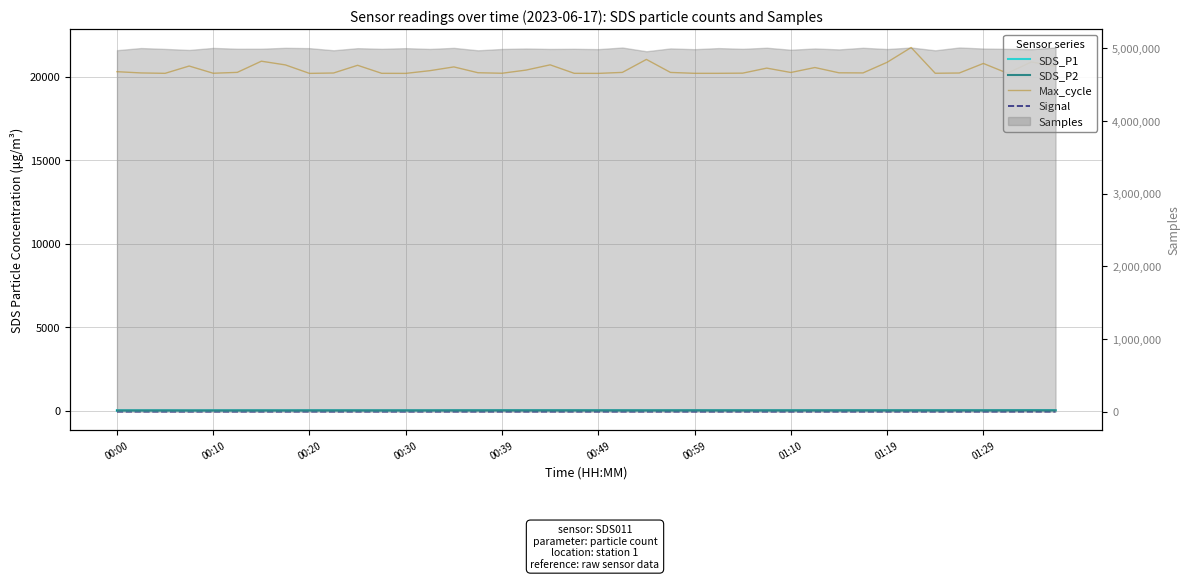

Where is the first local maximum for Signal?

00:10